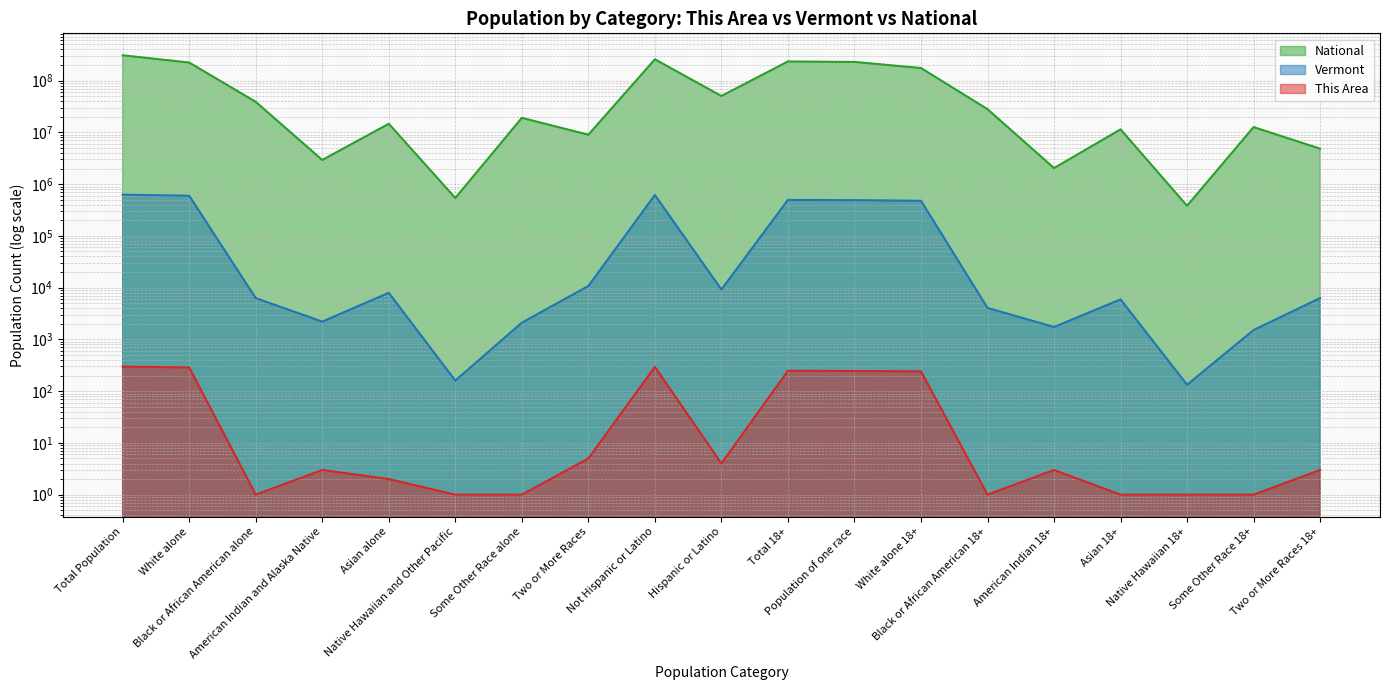

Between Population of one race and White alone, which is larger?

White alone